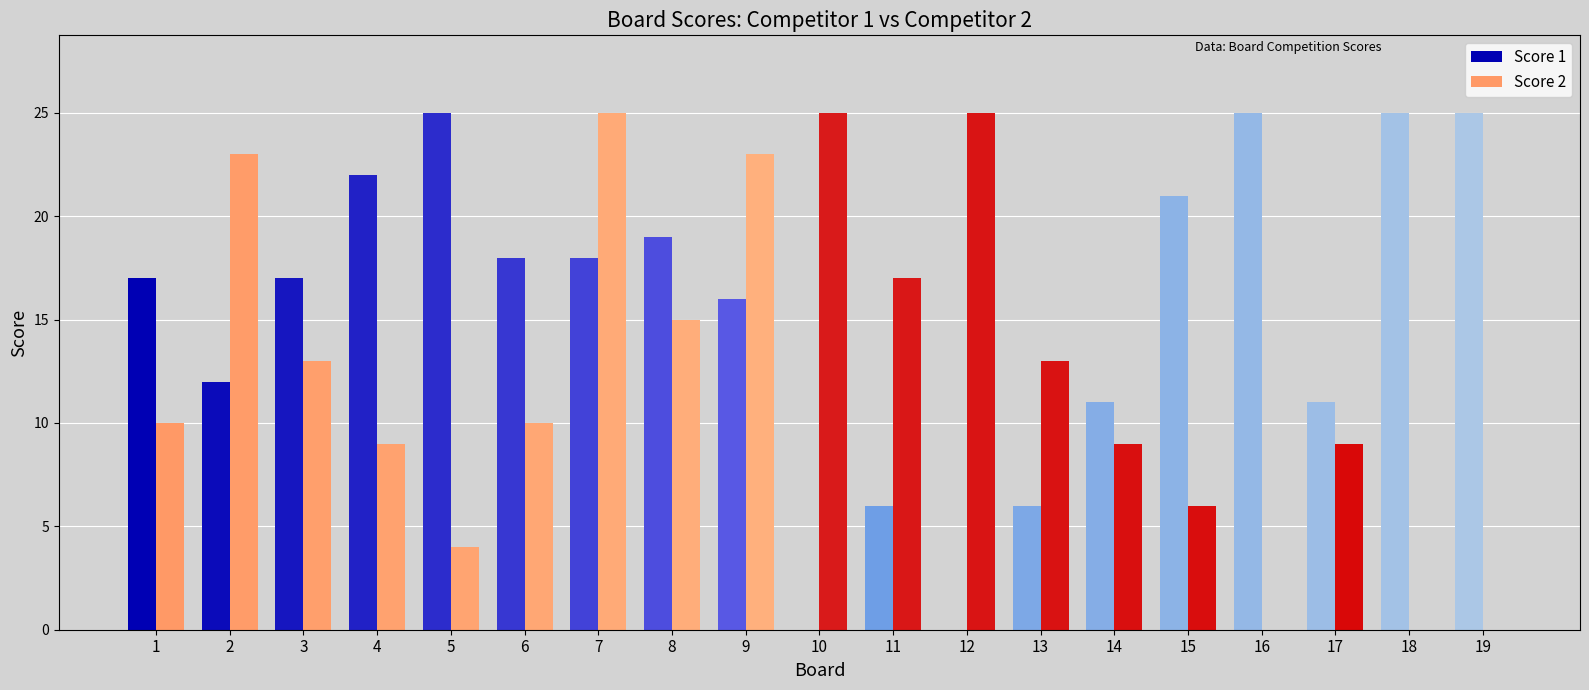

List the series in order of their overall mean, highest first.

Score 1, Score 2